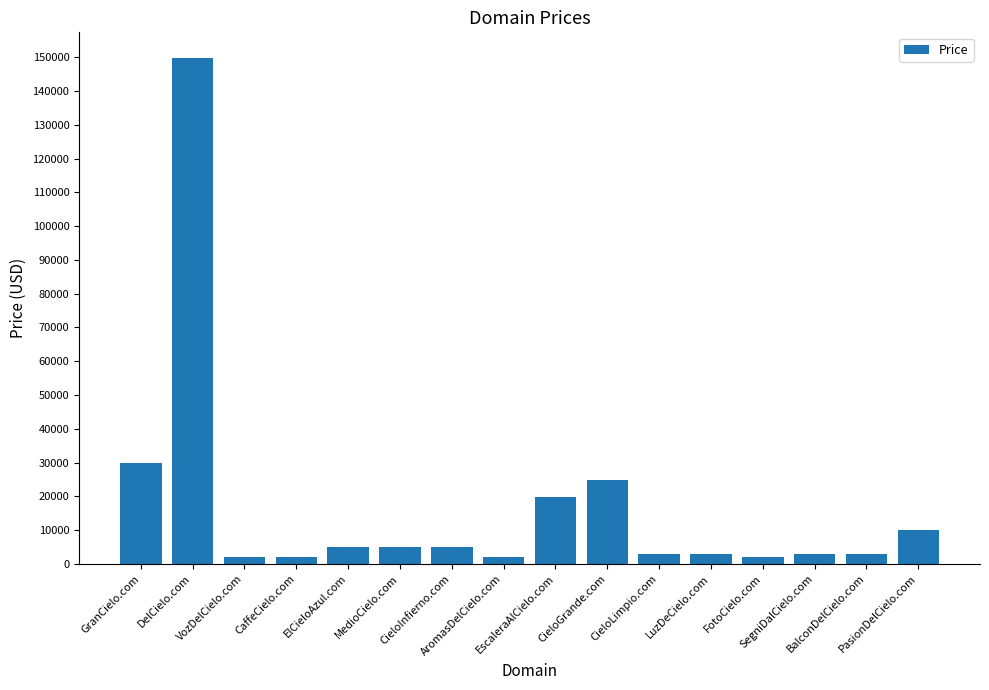

The value at EscaleraAlCielo.com is 19888. True or false?

True